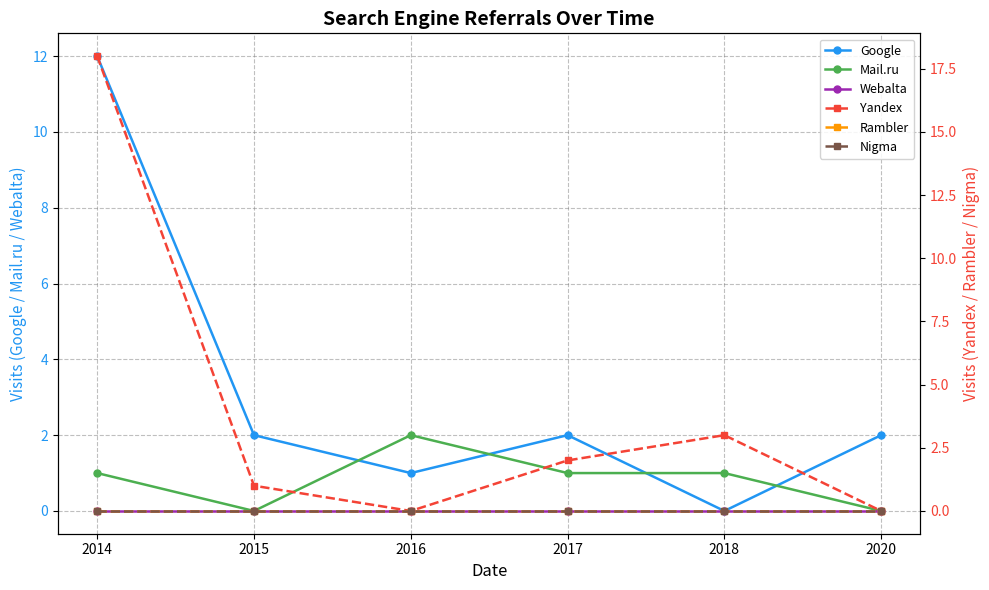

Between 2015 and 2016, which series saw the biggest shift?

Mail.ru